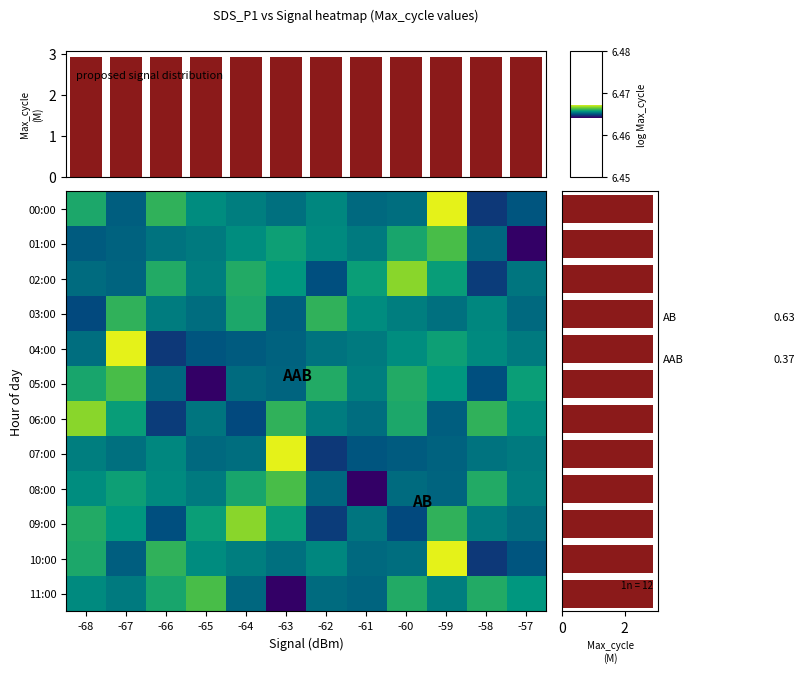

At which category is the sum across all series the highest?

-59